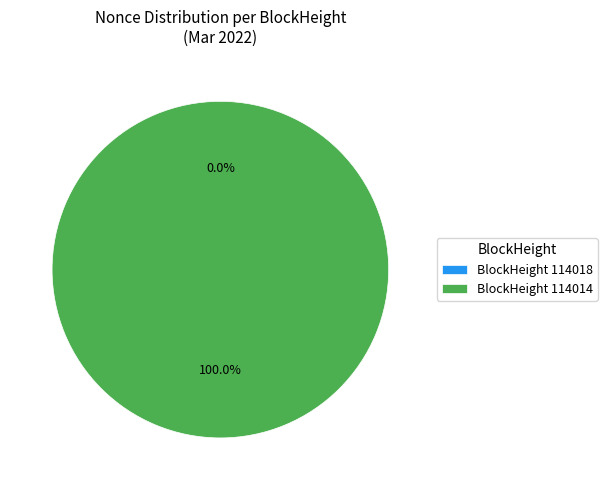

True or false: 114014 accounts for 100% of the total.

True